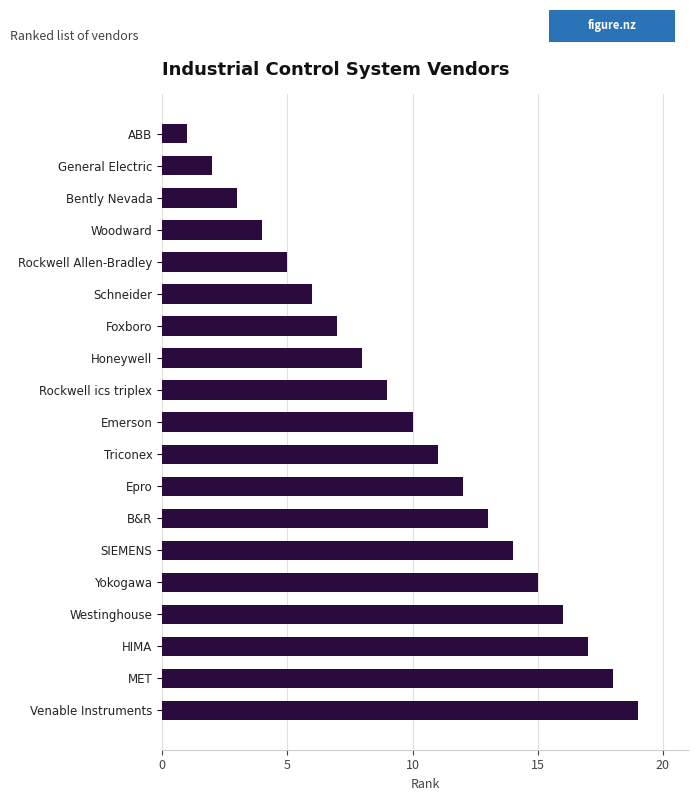

What is the ratio of the value at B&R to the value at Venable Instruments?

0.7